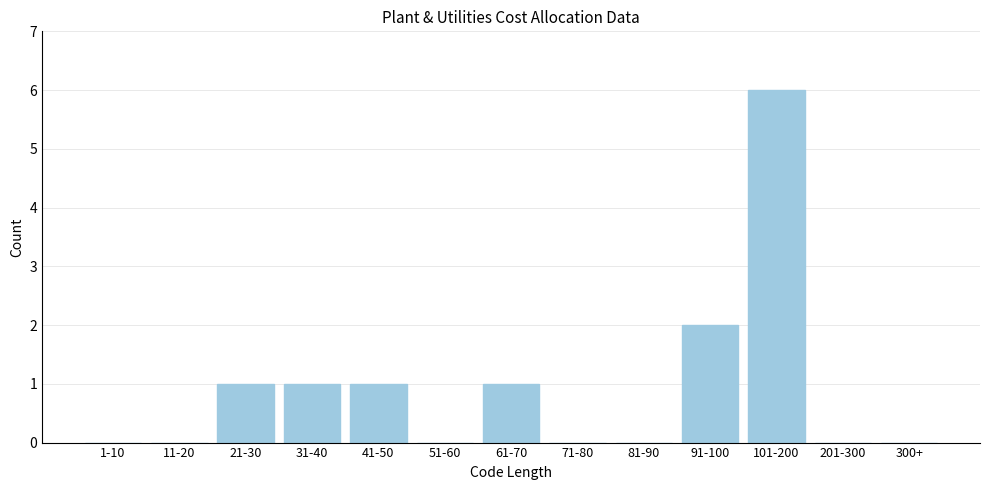

Reading left to right, extract all data points from this chart.

1-10=0	11-20=0	21-30=1	31-40=1	41-50=1	51-60=0	61-70=1	71-80=0	81-90=0	91-100=2	101-200=6	201-300=0	300+=0